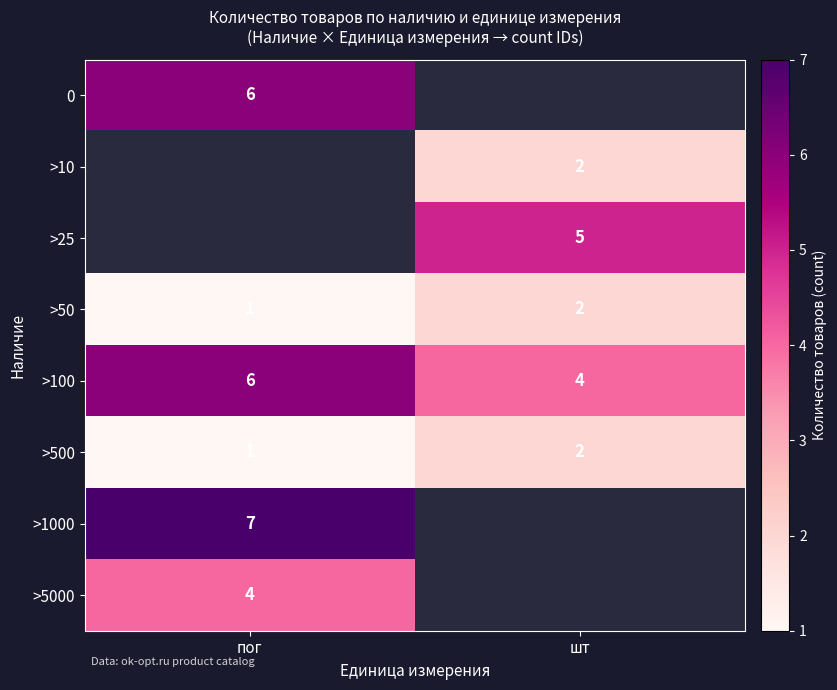

True or false: >1000 has a value of 7 at пог.

True